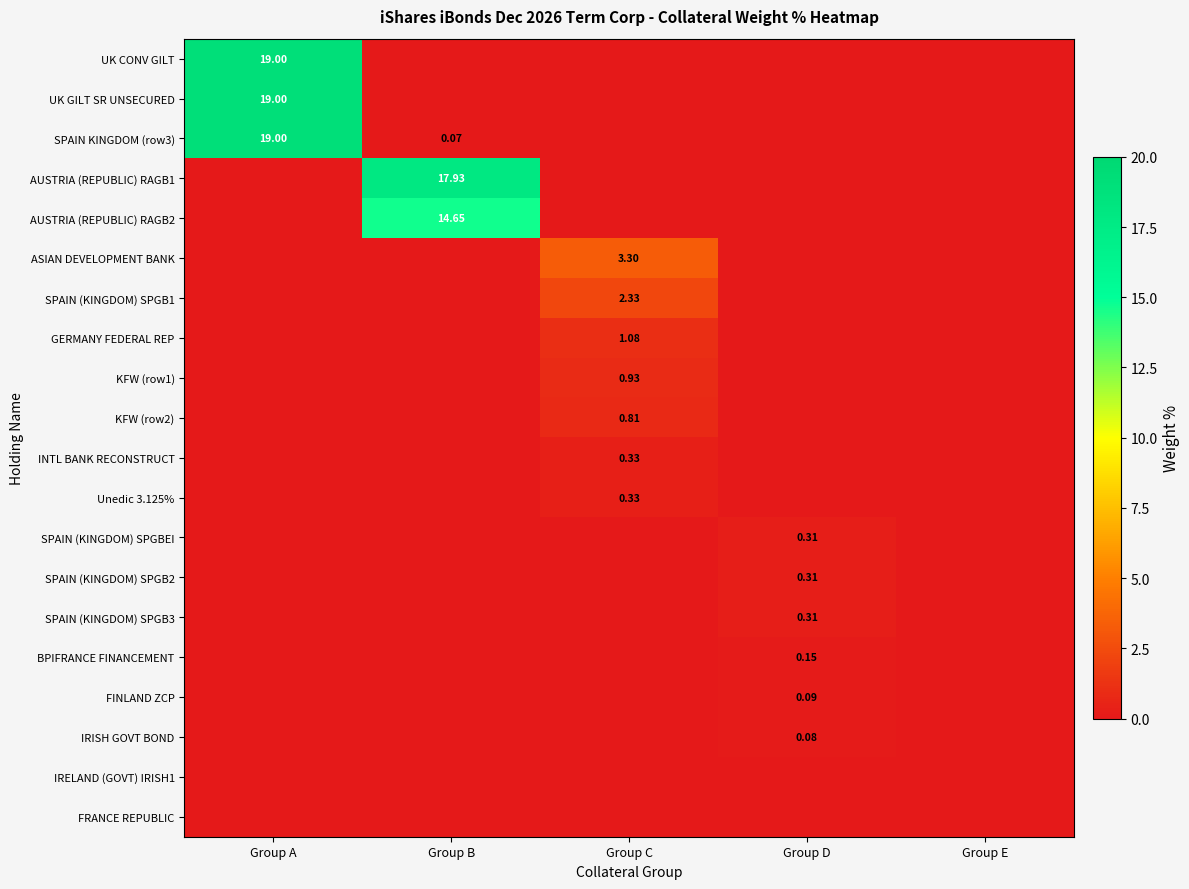

How many values in the ASIAN DEVELOPMENT BANK series exceed 0?

1